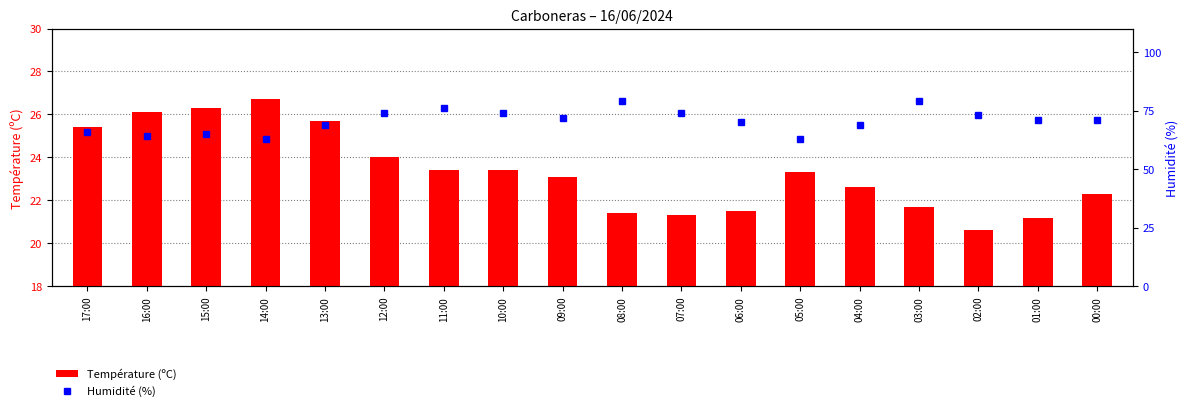

What is the difference between the second highest and minimum values in the Température (ºC) series?

5.7